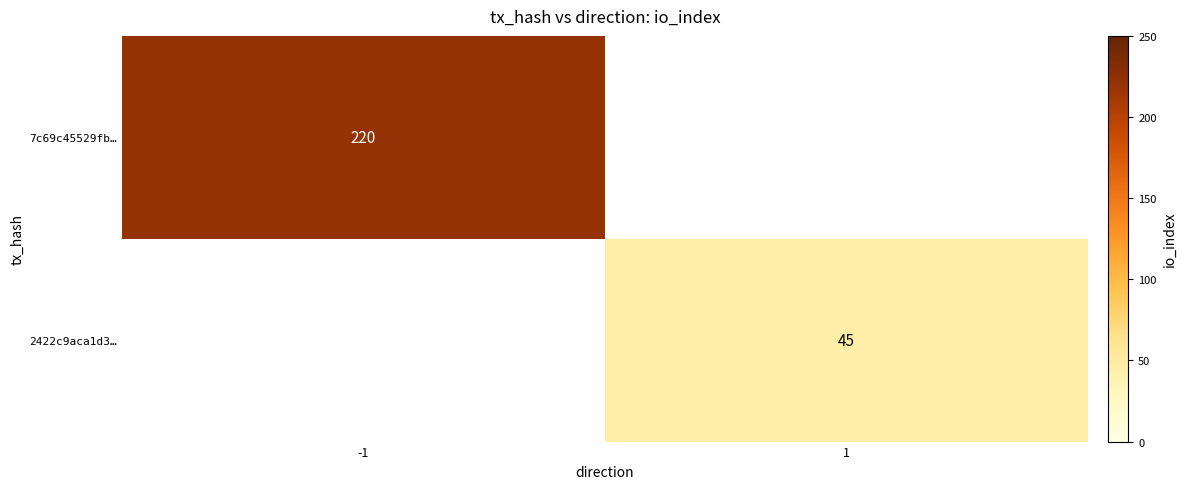

The 7c69c45529fb… series shows 220 at -1. True or false?

True